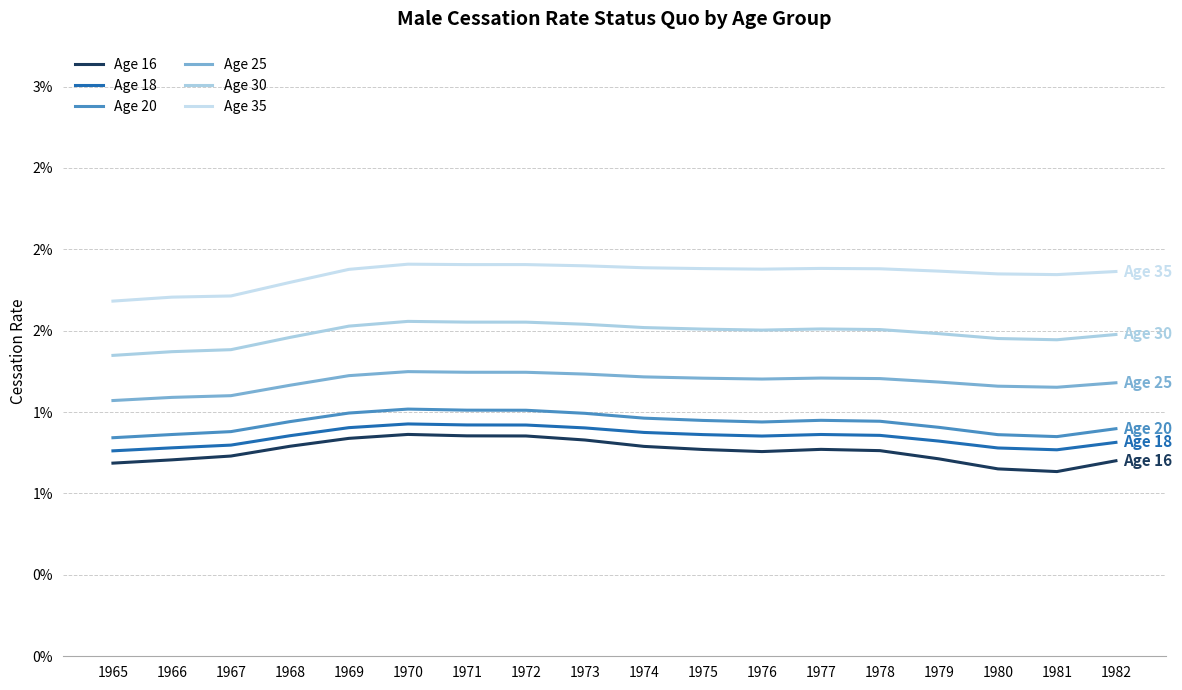

At which category does Age 25 reach its first local valley?

1976